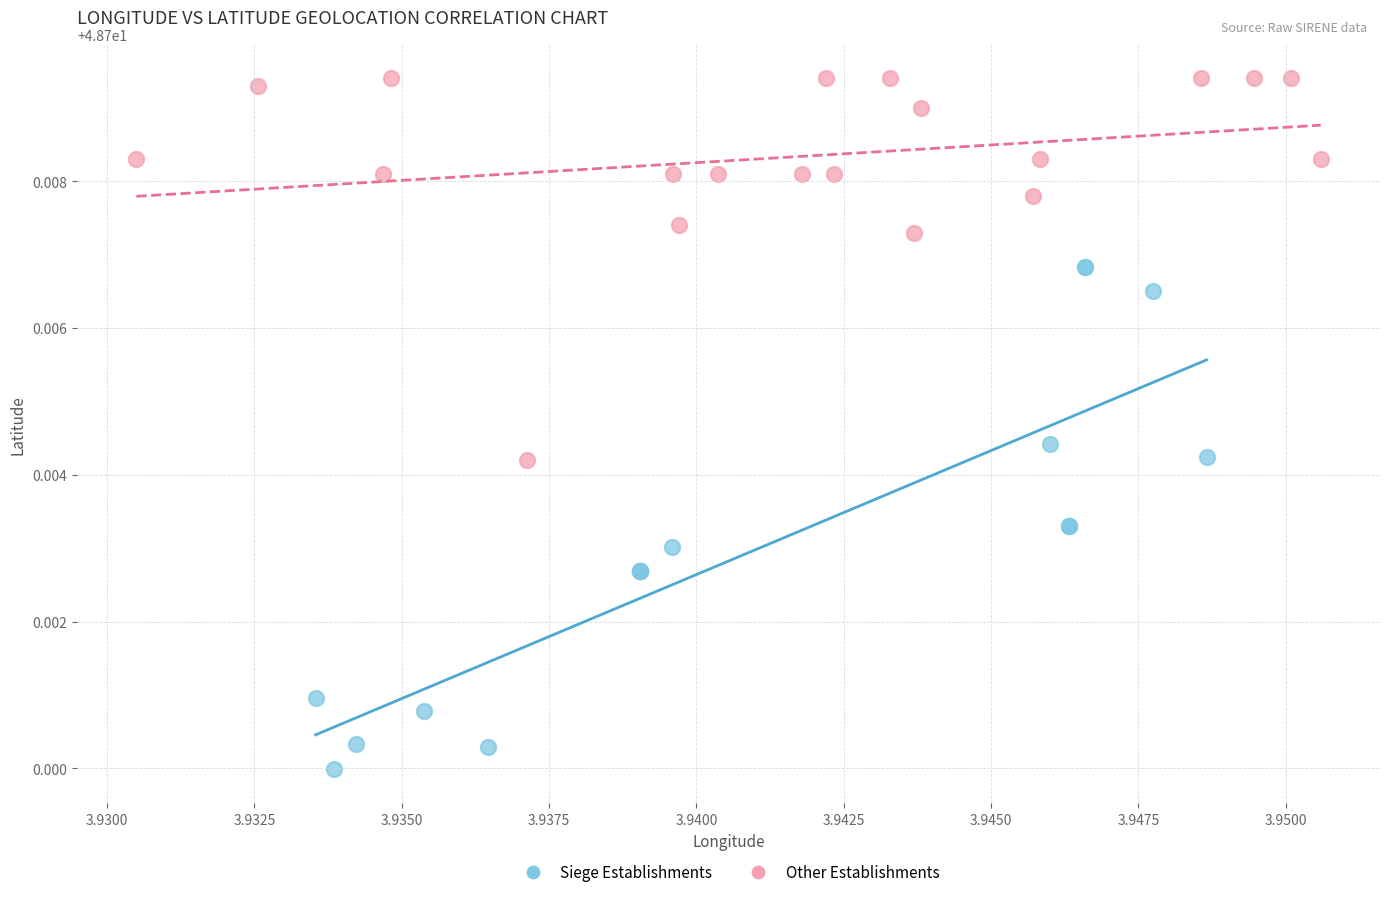

Which series contains the lowest Y value?

Siege Establishments